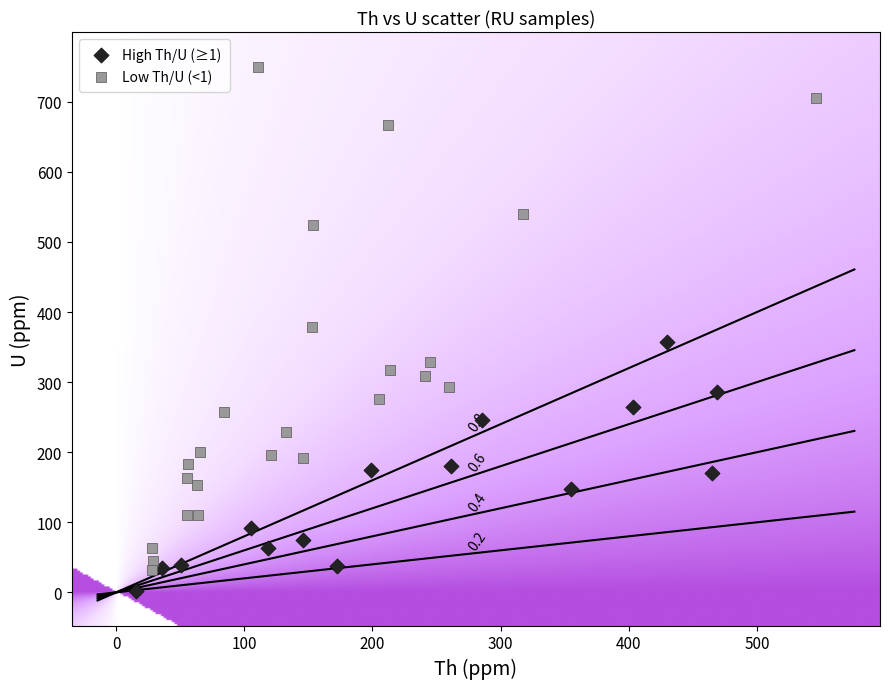

Which series reaches the maximum Y coordinate?

Low Th/U (<1)